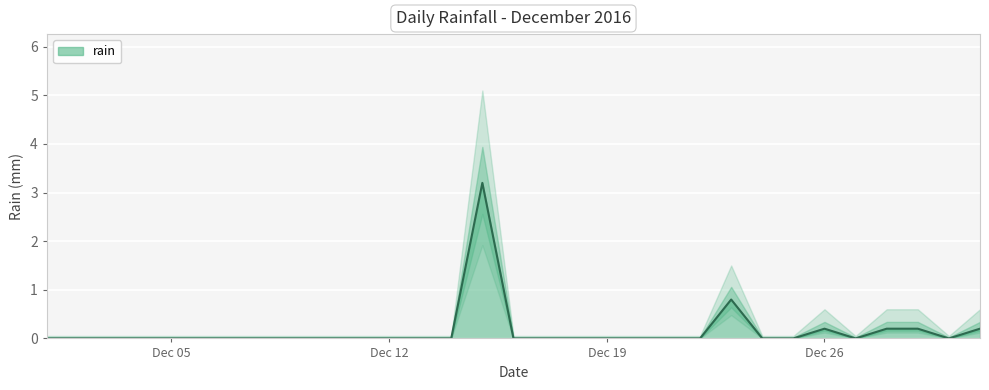

Is it true that the value at 2016-12-29 is 0.3?

False